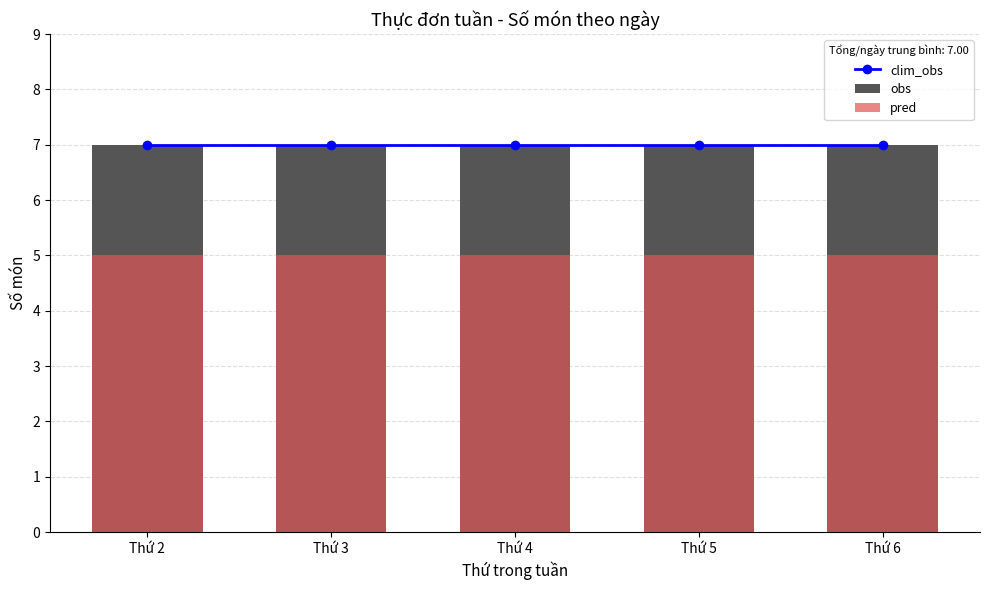

What are all the series names shown in the legend?

clim_obs, obs, pred